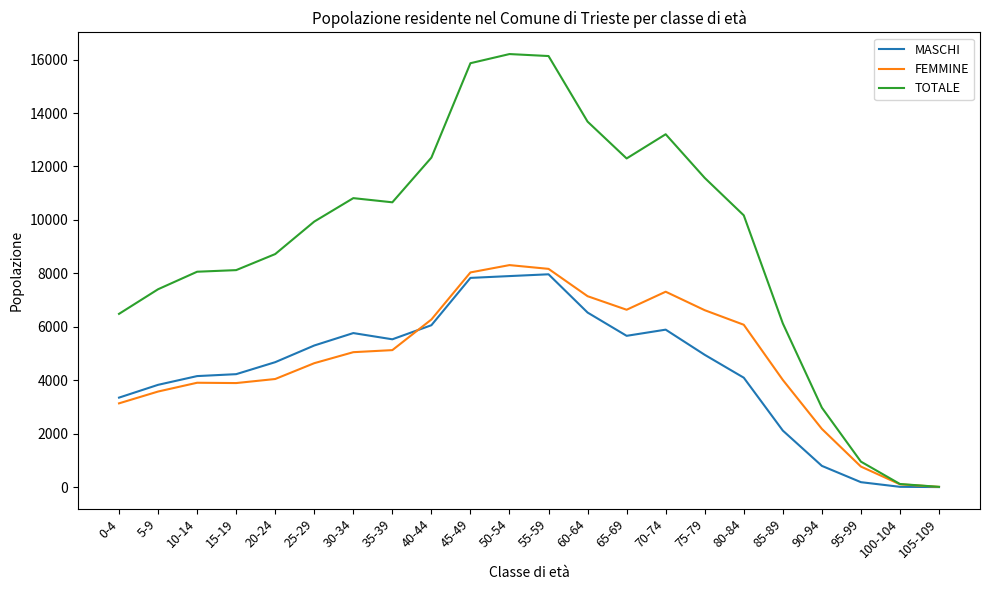

Rank the series by their maximum value, from lowest to highest.

MASCHI, FEMMINE, TOTALE